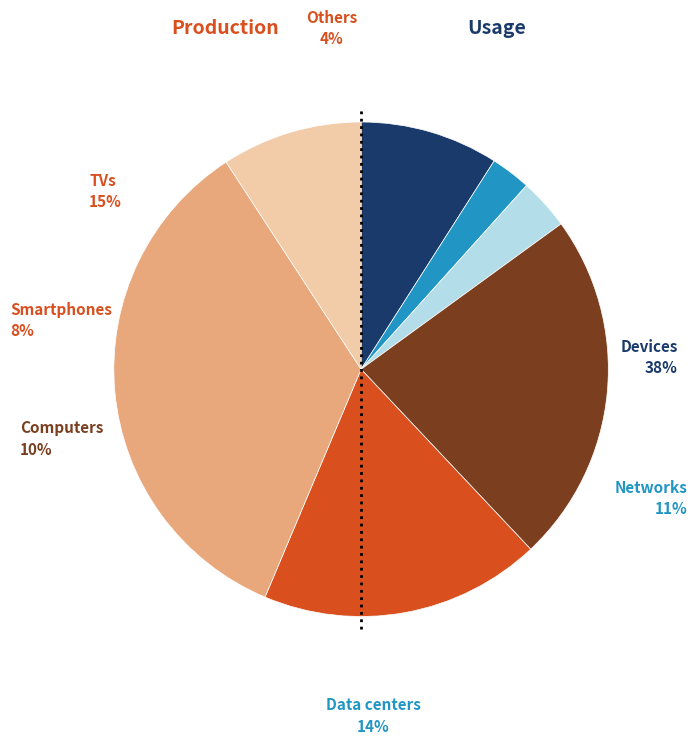

Is it true that 24 is 2% of the pie?

True